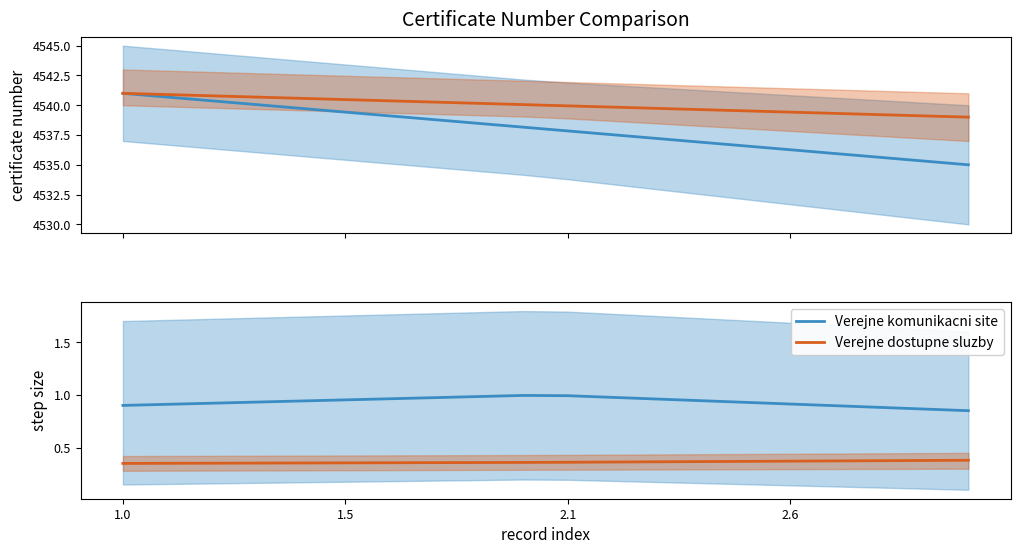

What are all the series names shown in the legend?

Verejne komunikacni site, Verejne dostupne sluzby